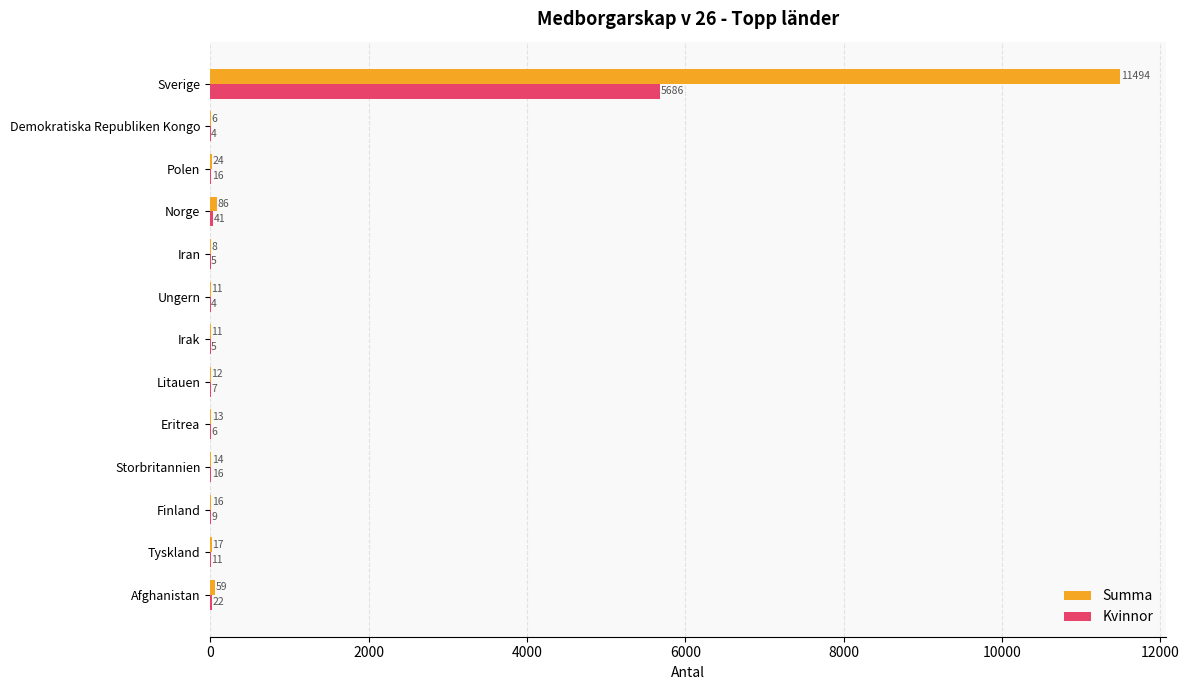

Which series has the largest total across all categories?

Summa